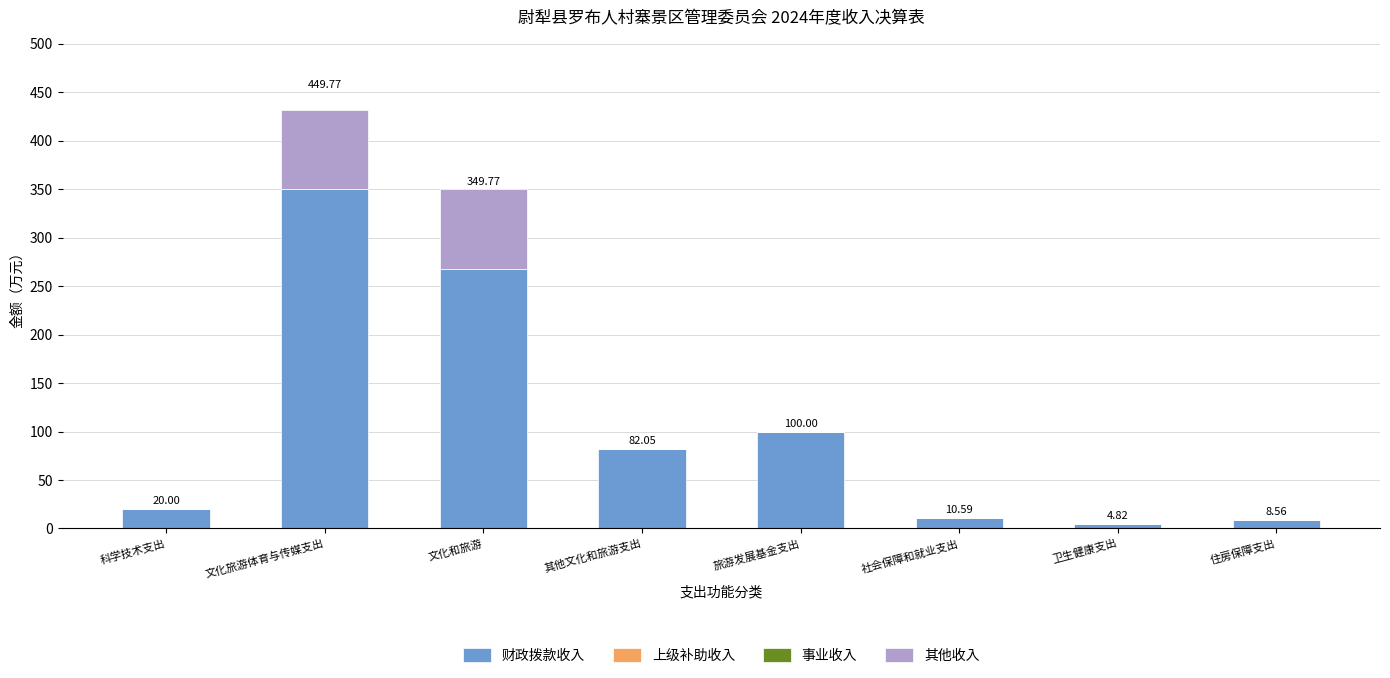

What is the total value across all series at 住房保障支出?

8.6